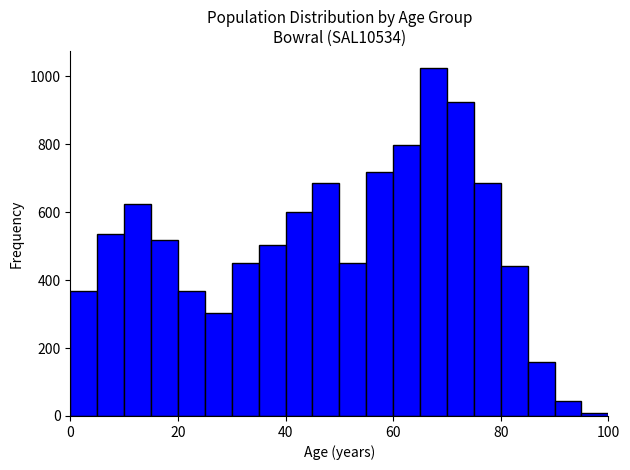

Read against the x-axis, roughly where is the centre of the tallest bar?

68